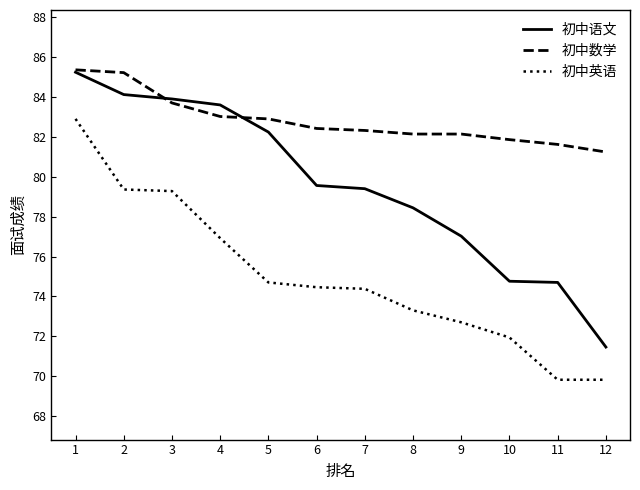

What is the difference between the 初中英语 values at 1 and 5?

8.2